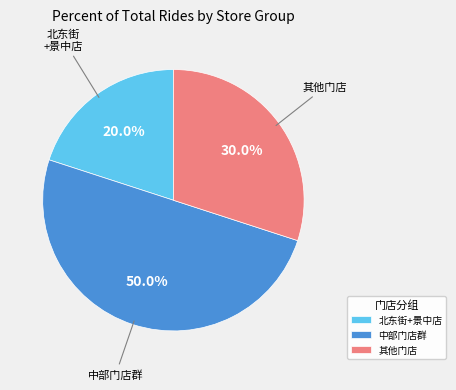

Is 其他门店 the majority of the pie?

No